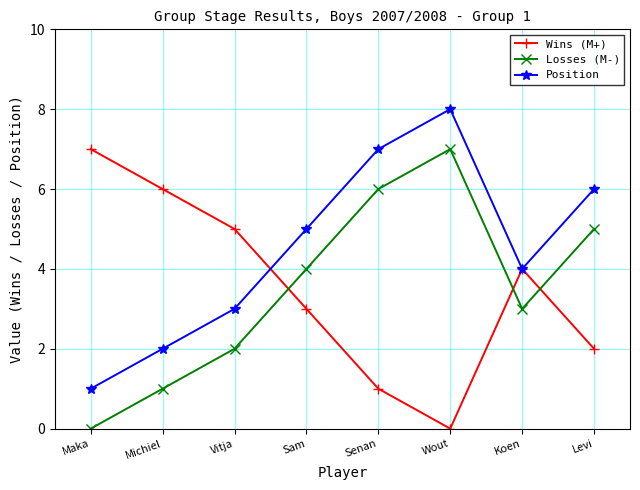

Reading left to right, transcribe all the data shown in this chart.

Wins (M+): Maka=7	Michiel=6	Vitja=5	Sam=3	Senan=1	Wout=0	Koen=4	Levi=2
Losses (M-): Maka=0	Michiel=1	Vitja=2	Sam=4	Senan=6	Wout=7	Koen=3	Levi=5
Position: Maka=1	Michiel=2	Vitja=3	Sam=5	Senan=7	Wout=8	Koen=4	Levi=6